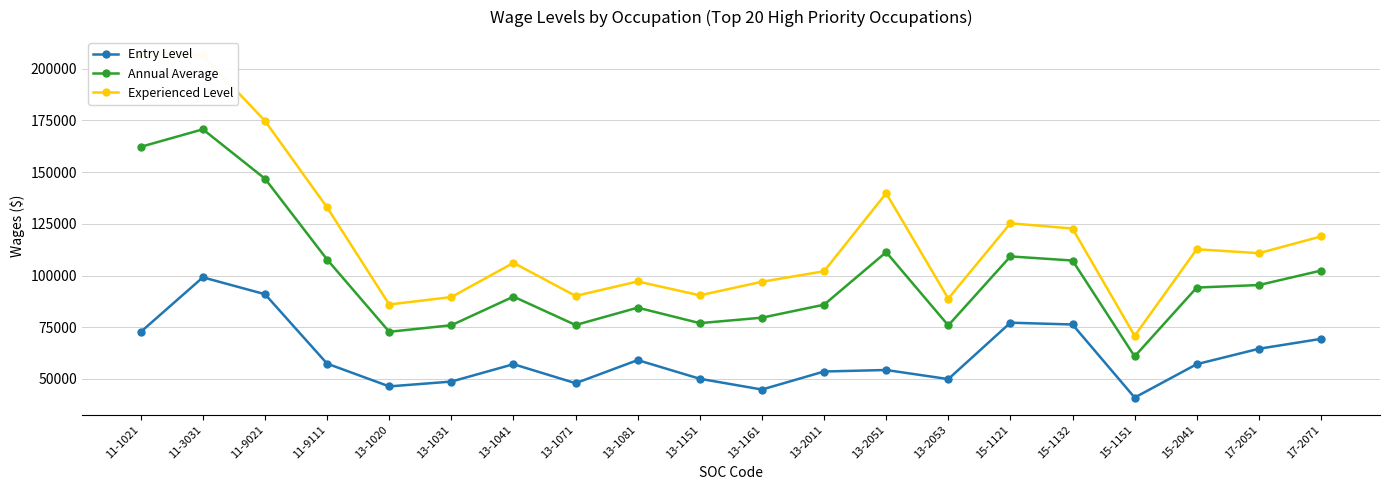

Reading left to right, list all the values displayed in this chart.

Entry Level: 72750	99140	90970	57390	46390	48720	57130	47940	59110	50080	44870	53590	54320	49920	77200	76330	40980	57140	64590	69380
Annual Average: 162270	170730	146850	107750	72800	75970	89810	76080	84470	76980	79630	85910	111320	75890	109260	107270	60890	94200	95410	102400
Experienced Level: 207030	206520	174790	132930	86000	89600	106150	90150	97140	90440	97010	102080	139810	88870	125290	122740	70850	112730	110820	118910